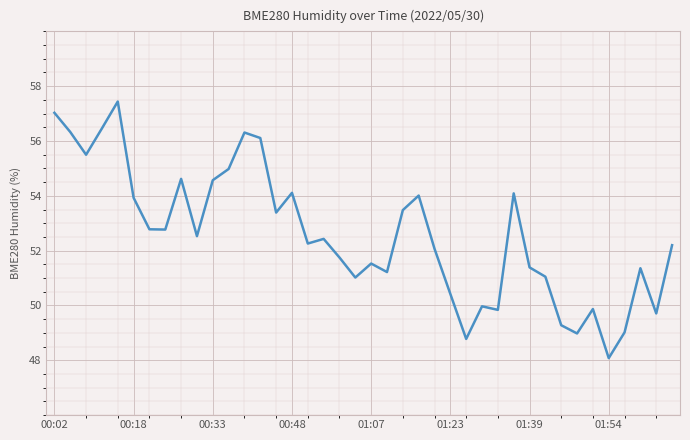

What is the smallest value displayed?

48.1